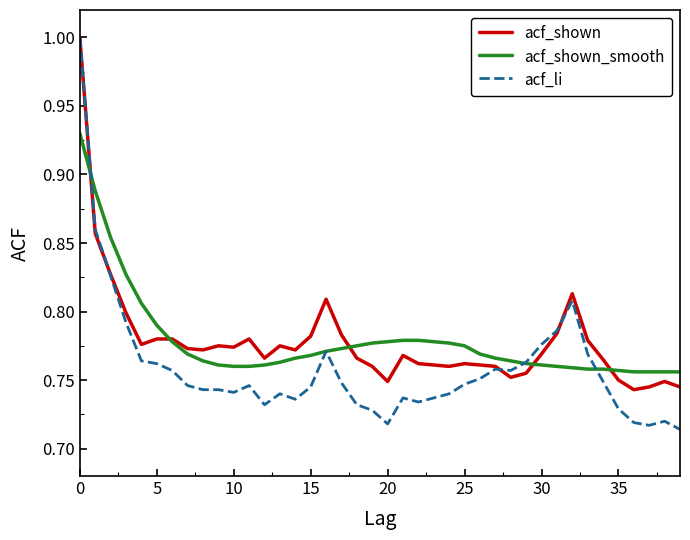

True or false: acf_li has more than 2 interior local peaks.

True